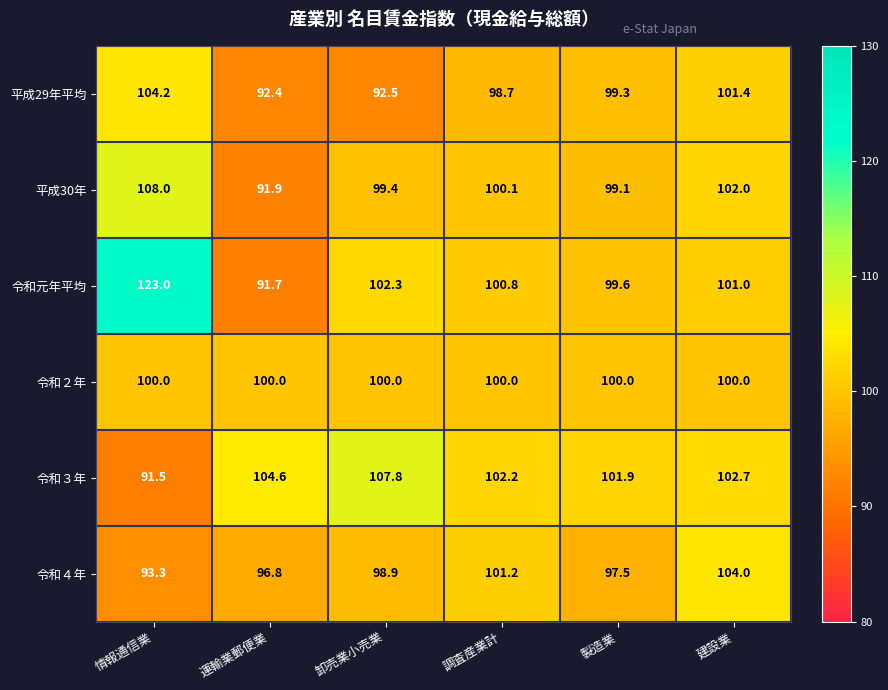

What is the average value of the 令和元年平均 series?

103.1